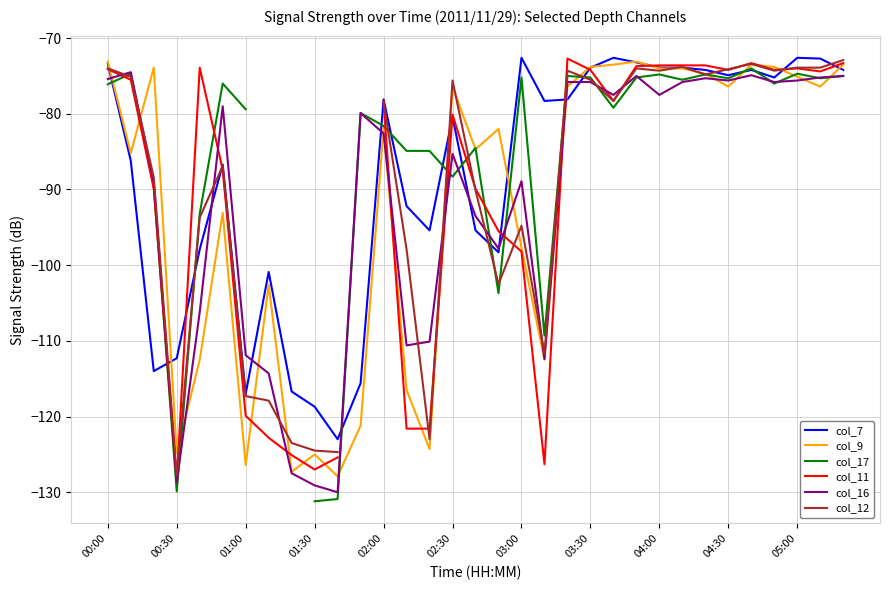

What is the sum of all col_9 values?

-3037.2